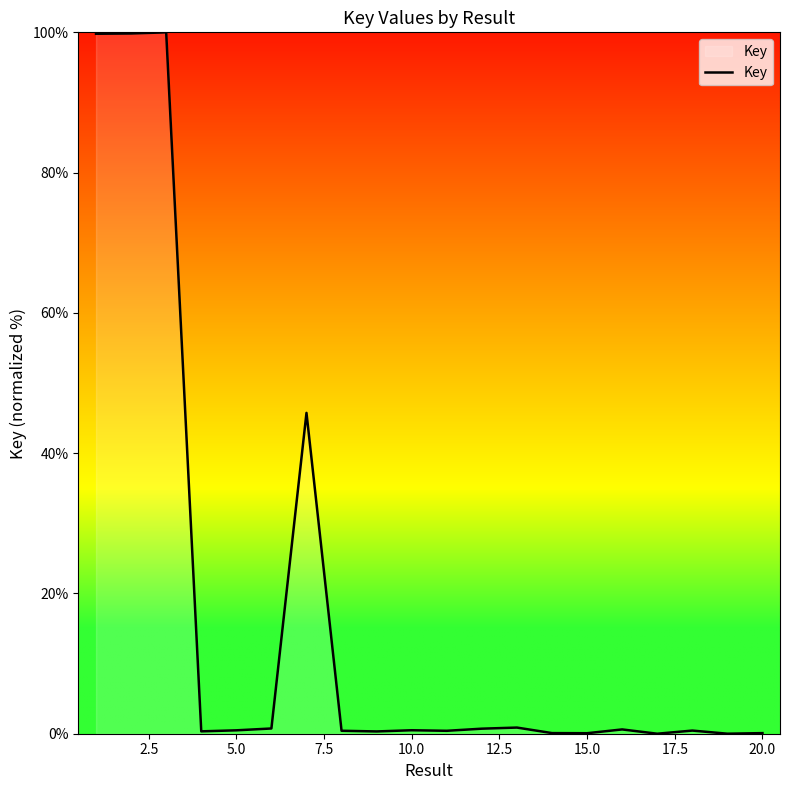

What is the difference between the maximum and minimum values?

100.0